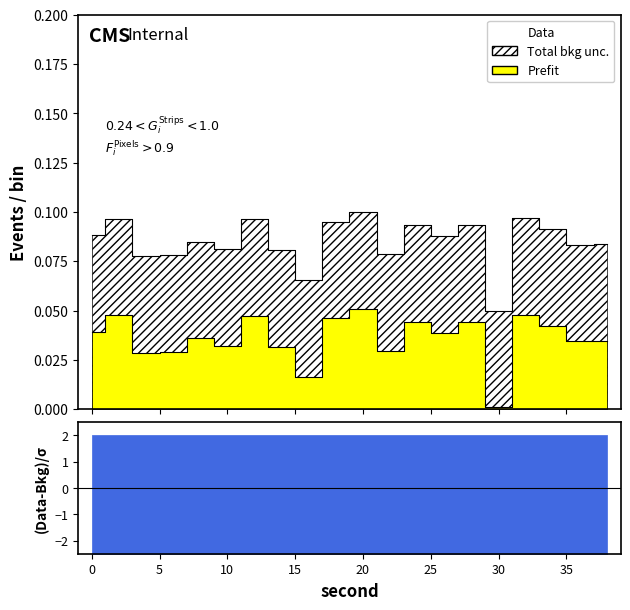

True or false: Total bkg unc. has a value of 0.1 at 28.

False